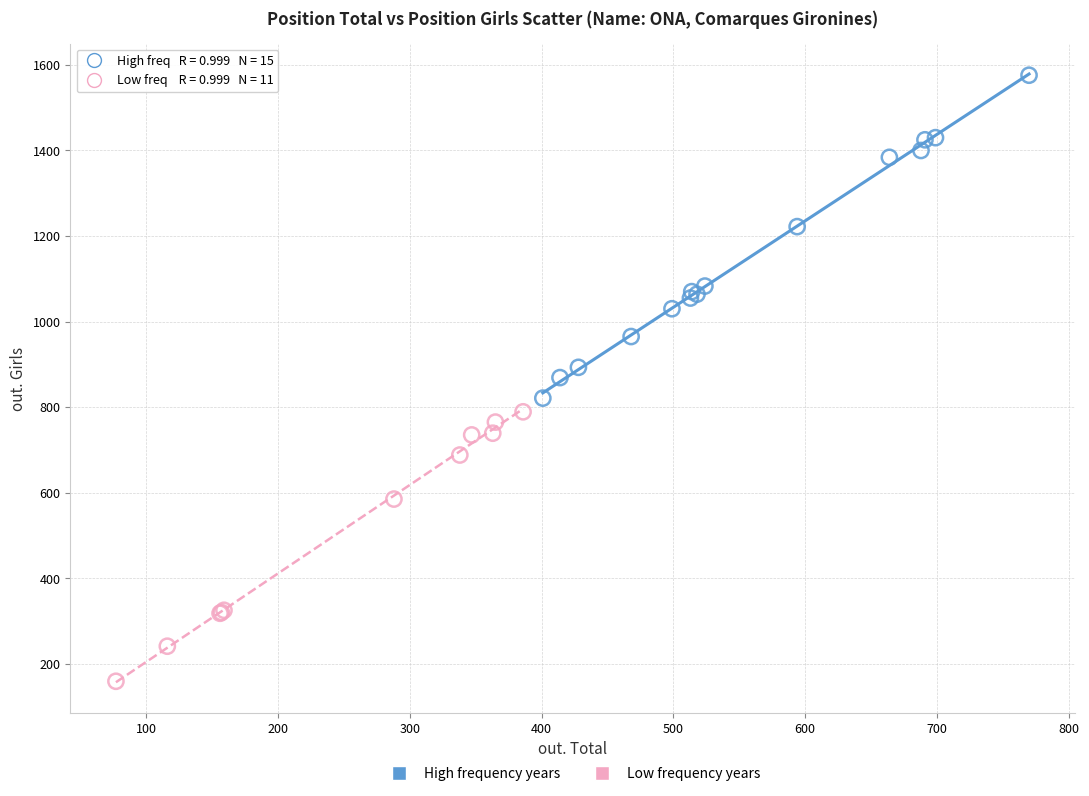

Which series reaches the minimum Y coordinate?

Low frequency years